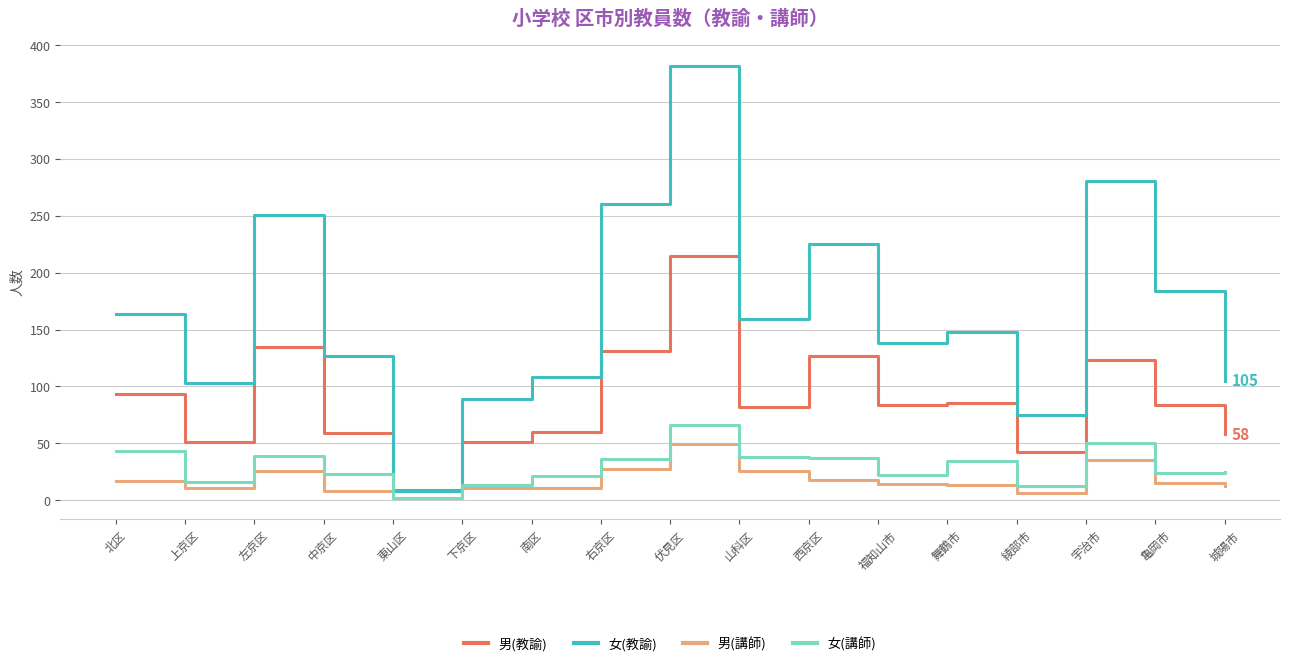

Which label corresponds to the largest value in the chart?

伏見区